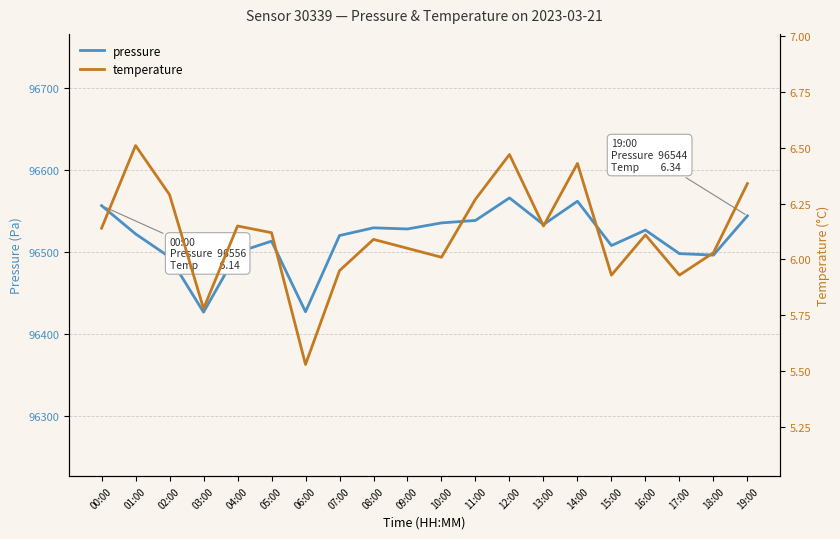

What is the sum of all temperature values?

122.3